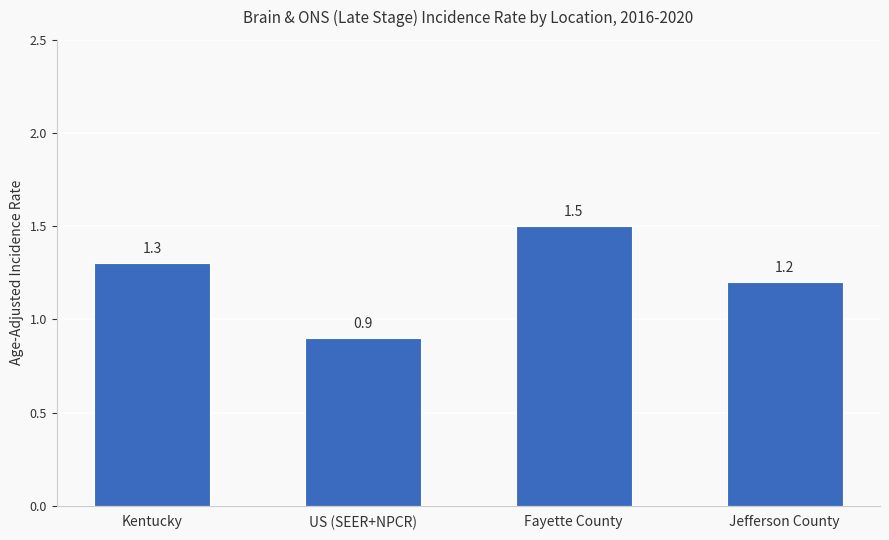

Reading right to left, transcribe all the data shown in this chart.

Jefferson County=1.2	Fayette County=1.5	US (SEER+NPCR)=0.9	Kentucky=1.3